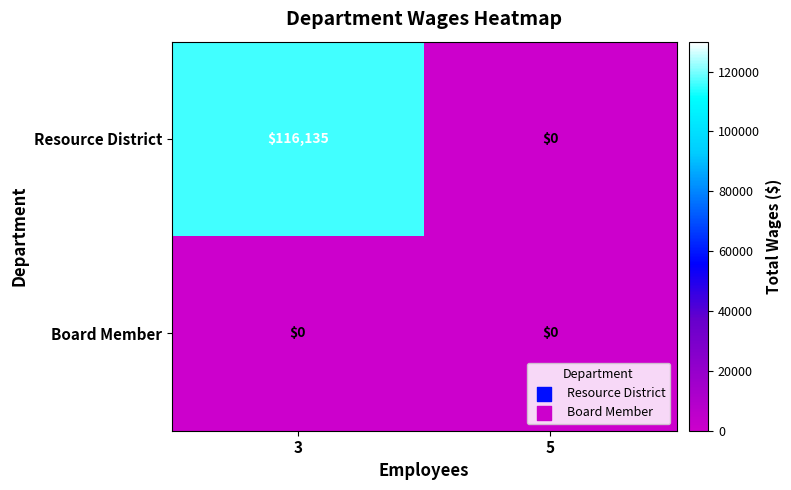

At how many categories does at least one series exceed 18766?

1